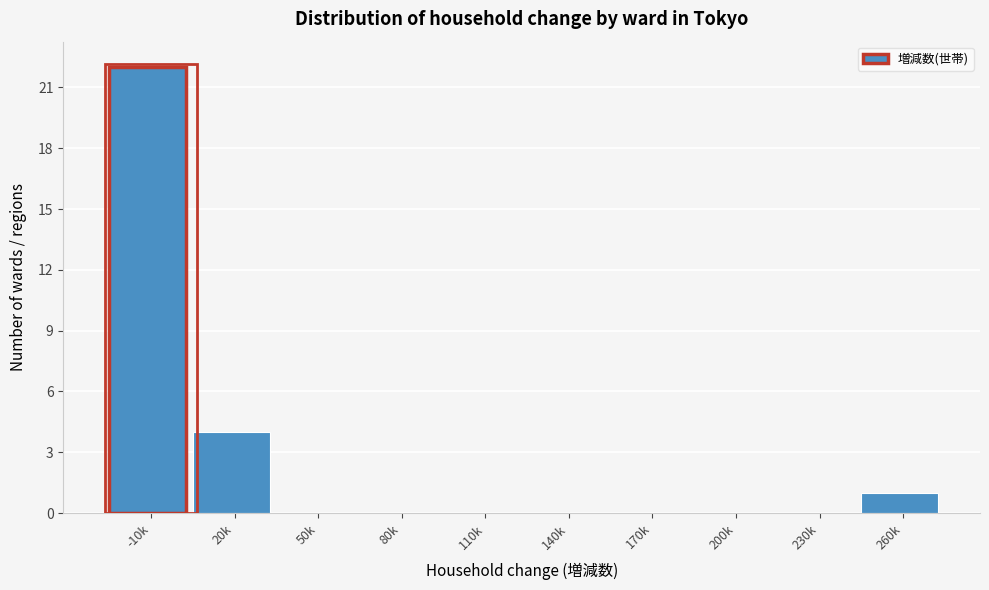

Reading right to left, extract all data points from this chart.

260k=1	230k=0	200k=0	170k=0	140k=0	110k=0	80k=0	50k=0	20k=4	-10k=22